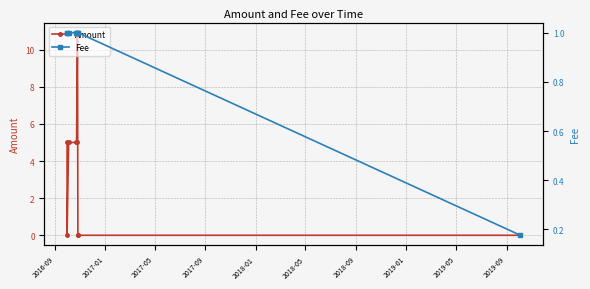

Which series has the largest total across all categories?

Amount